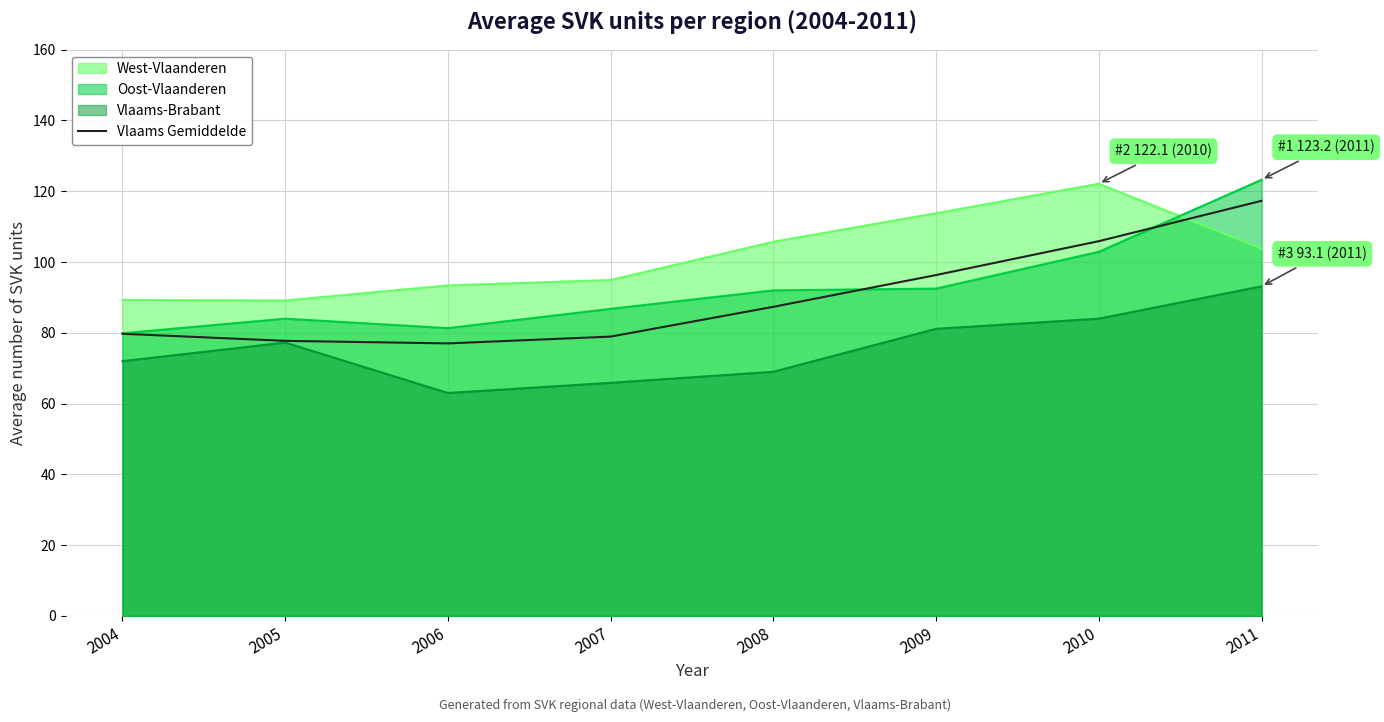

True or false: Oost-Vlaanderen and Vlaams-Brabant intersect in this chart.

False